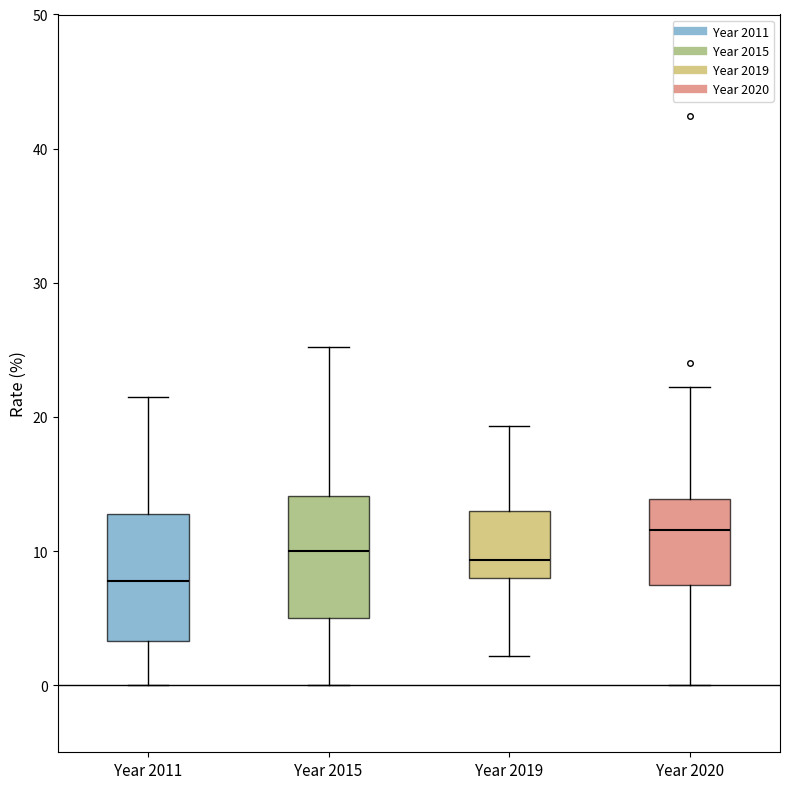

Which box's median line is the lowest?

Year 2011